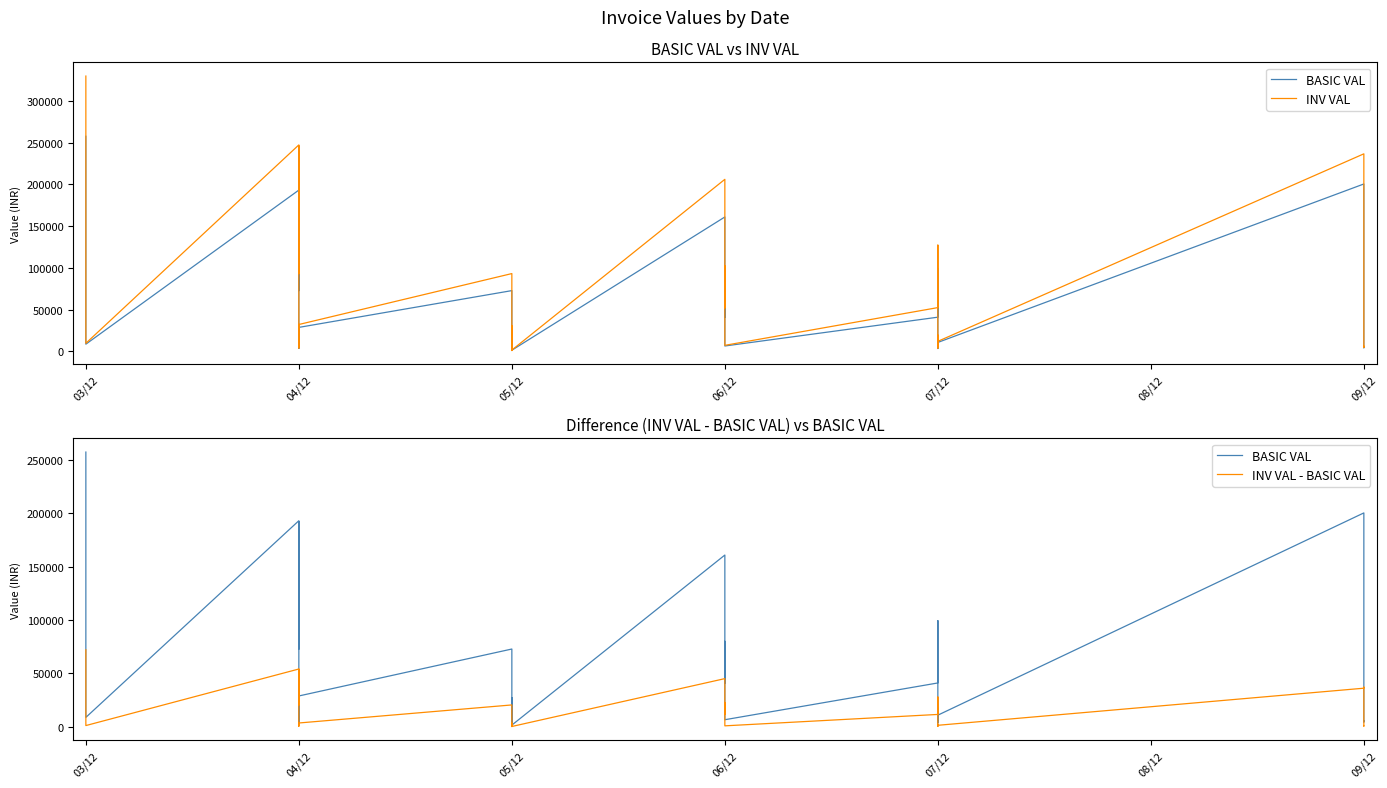

Does the chart have visible grid lines?

No